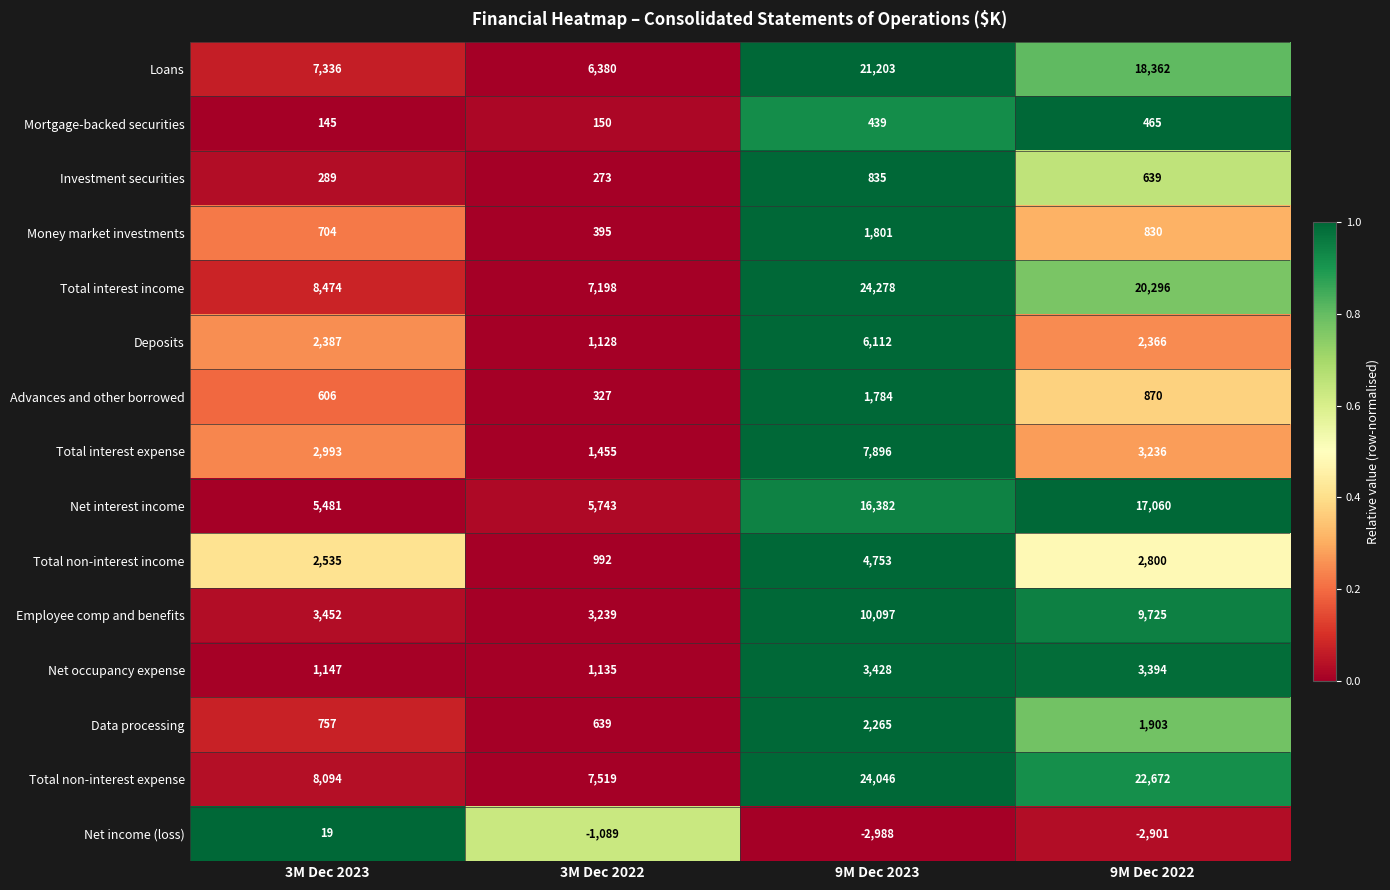

What value does the Money market investments series have at 3M Dec 2023, to the nearest 10?

700